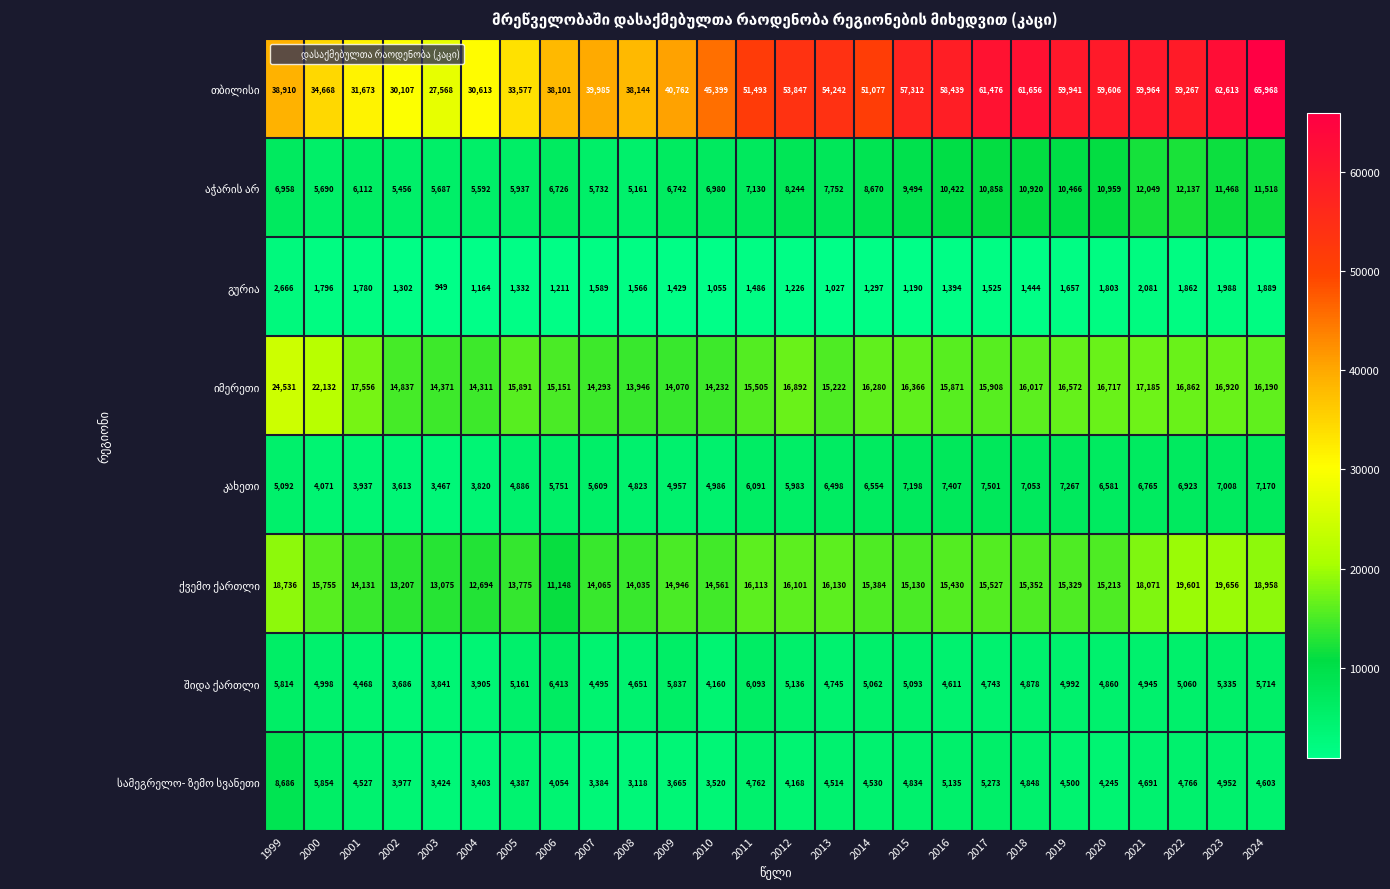

How many data points does each series have?

26